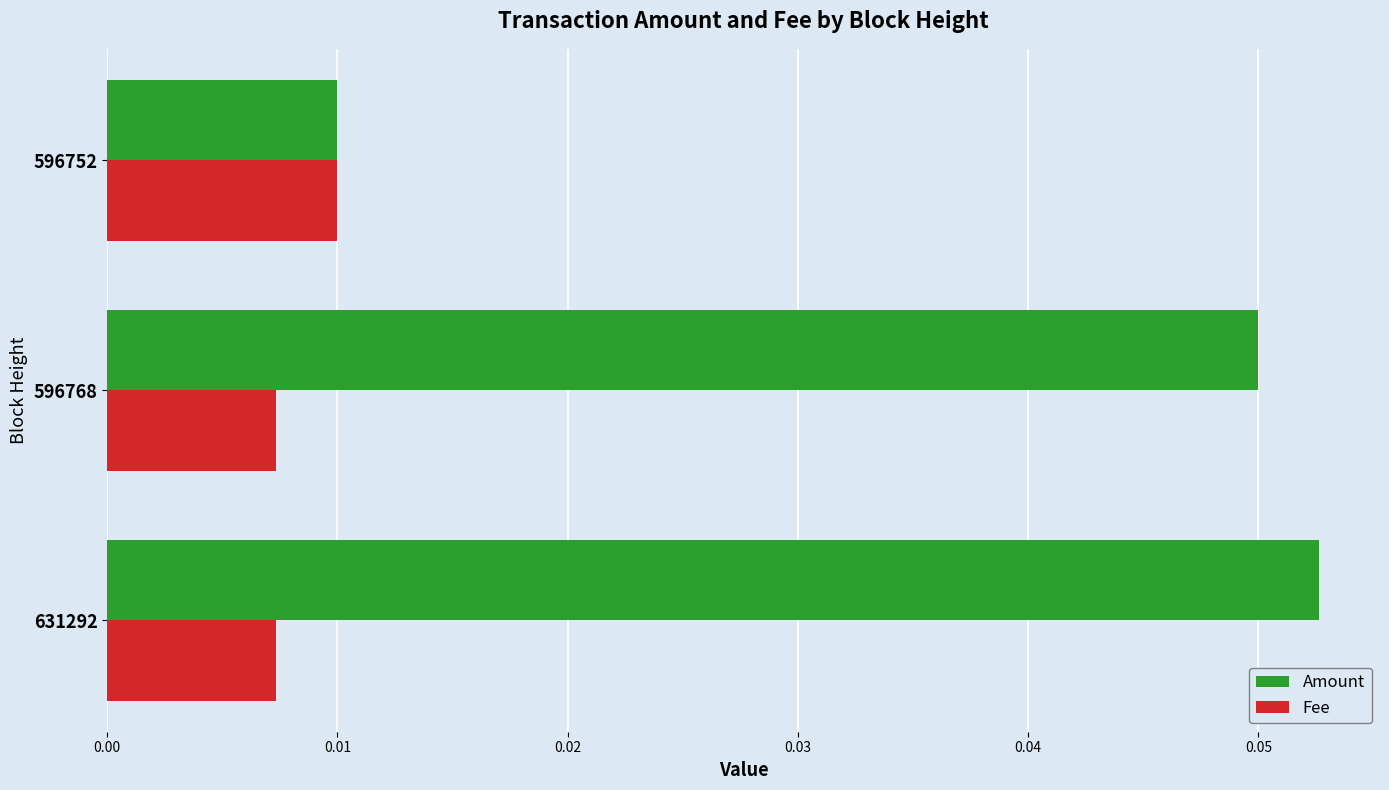

Which series has the largest total across all categories?

Amount